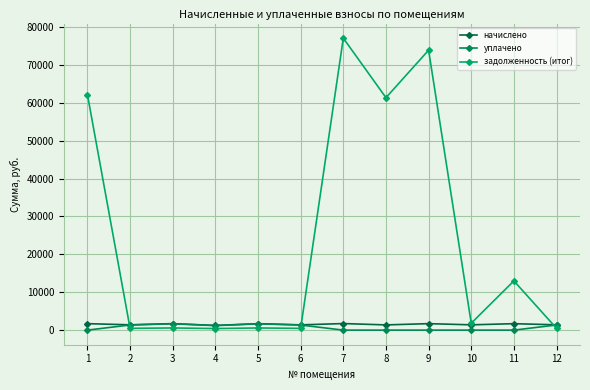

At which label does задолженность (итог) first exceed 1818?

1